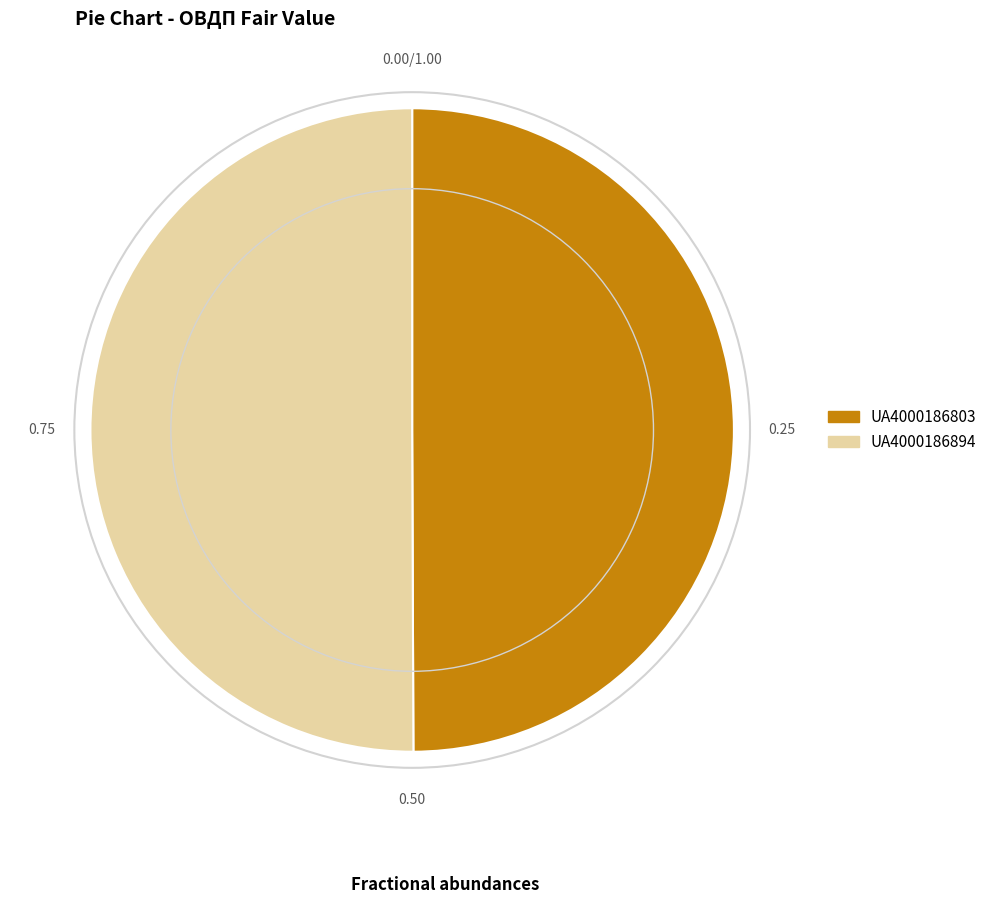

Count the number of slices in the pie.

2